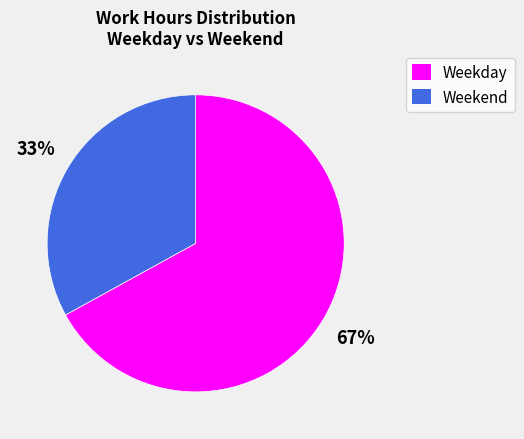

To the nearest percent, what is the difference between the largest and smallest slice percentages?

34%